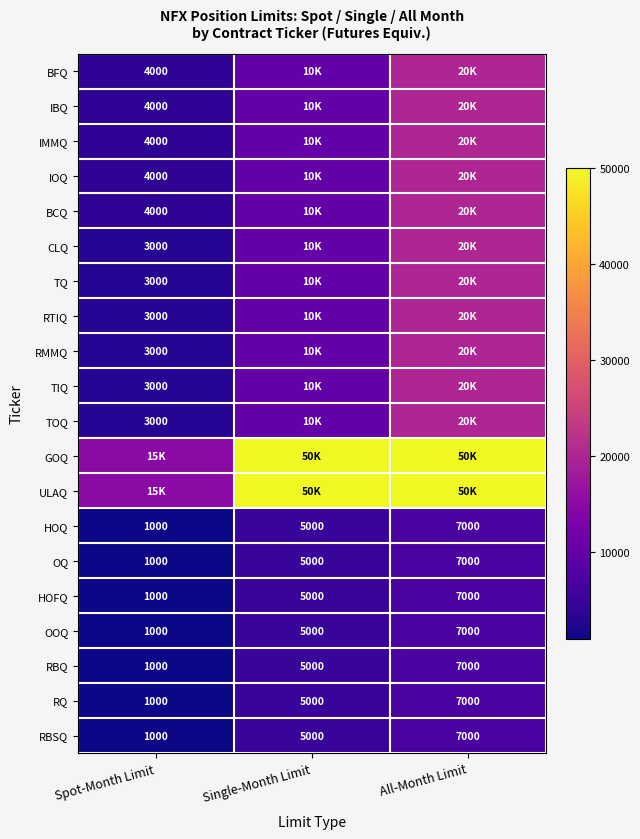

What is the total value across all series at All-Month Limit?

369000